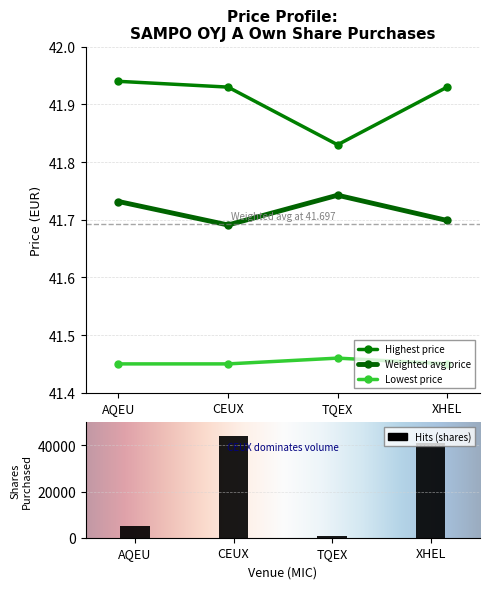

Is it true that Lowest price equals 62.2 at CEUX?

False